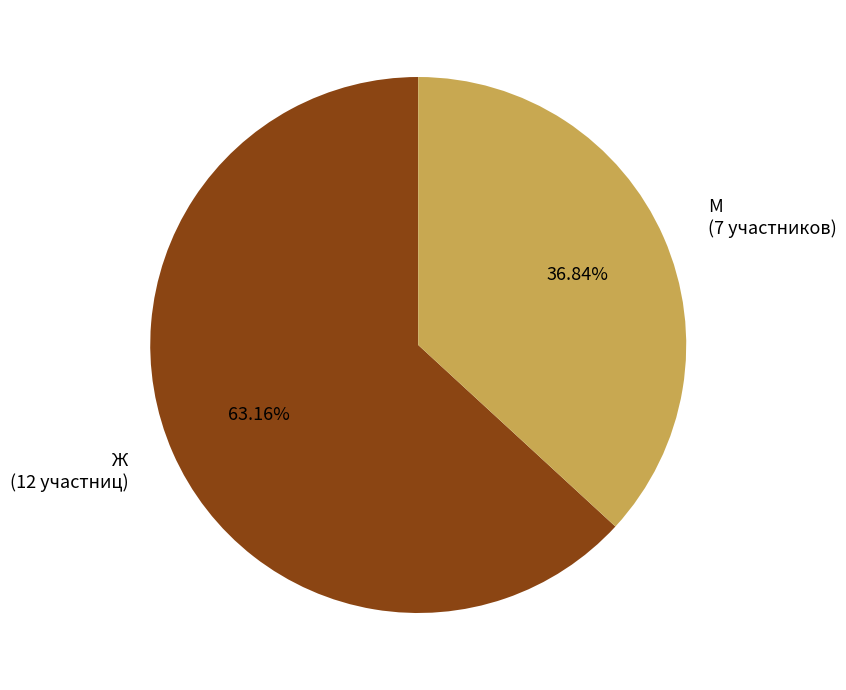

What is the majority slice?

Ж